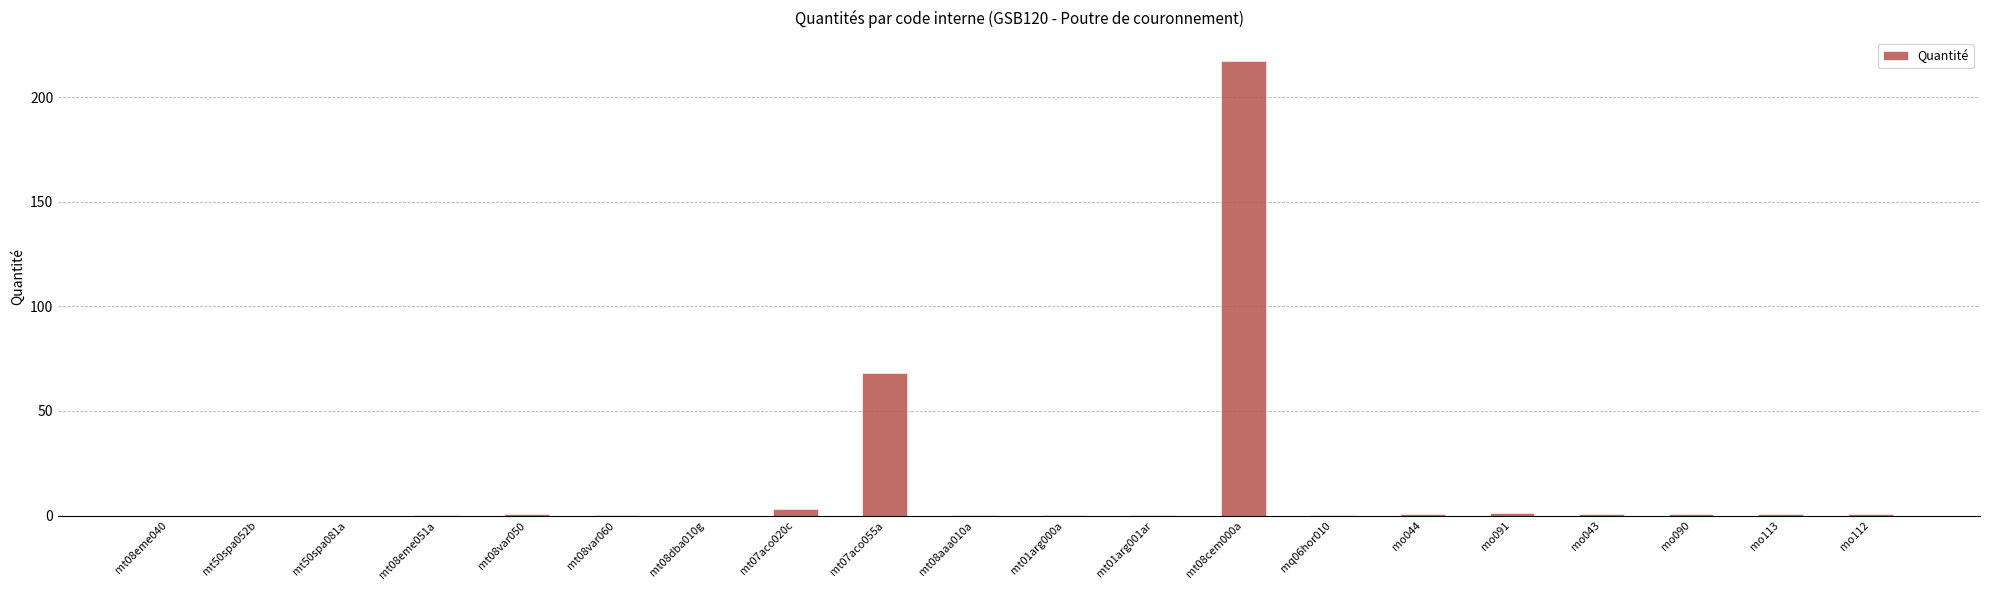

Are the bars horizontal?

No